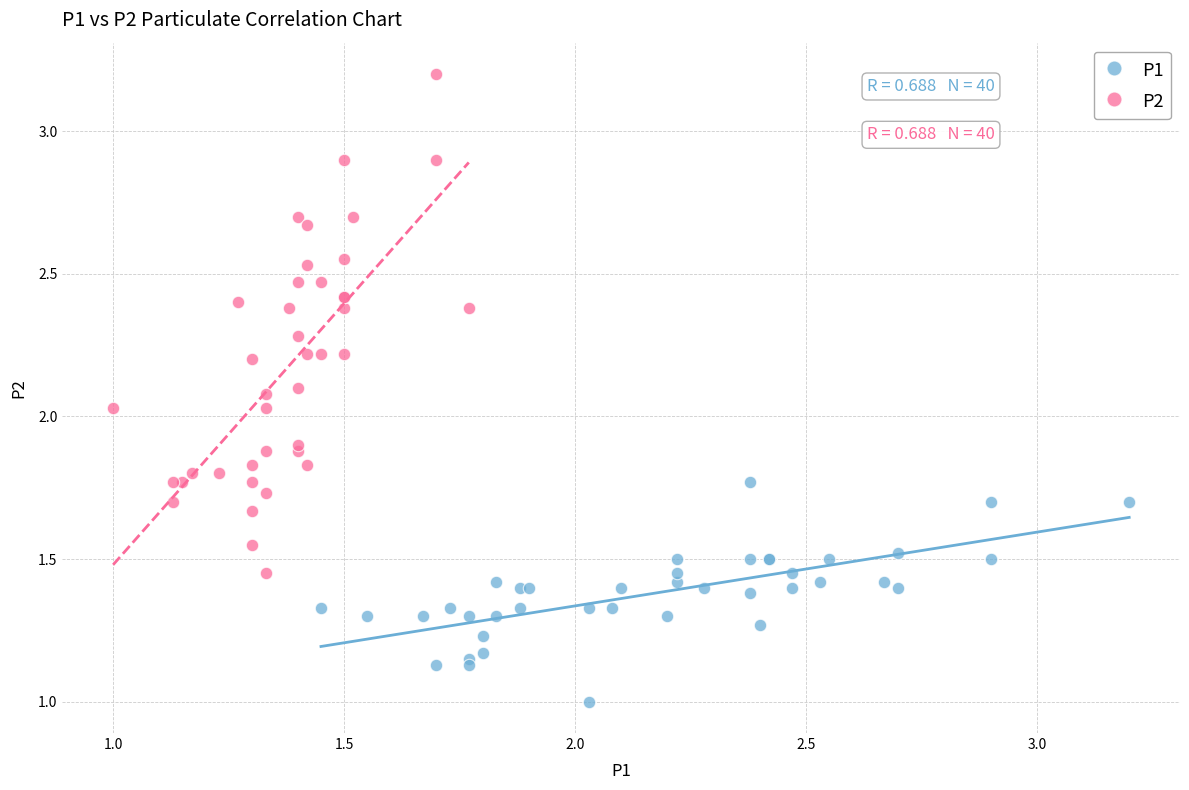

Which series has the widest spread of Y values?

P2